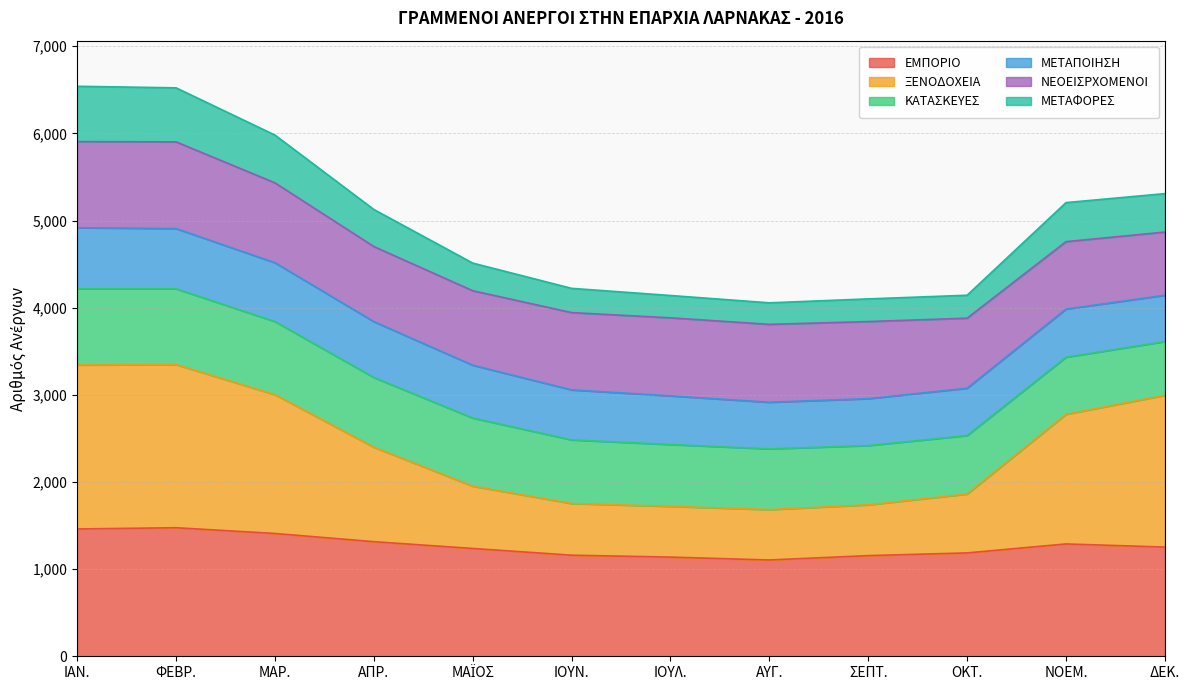

Which category has the lowest value in the ΞΕΝΟΔΟΧΕΙΑ series?

ΑΥΓ.